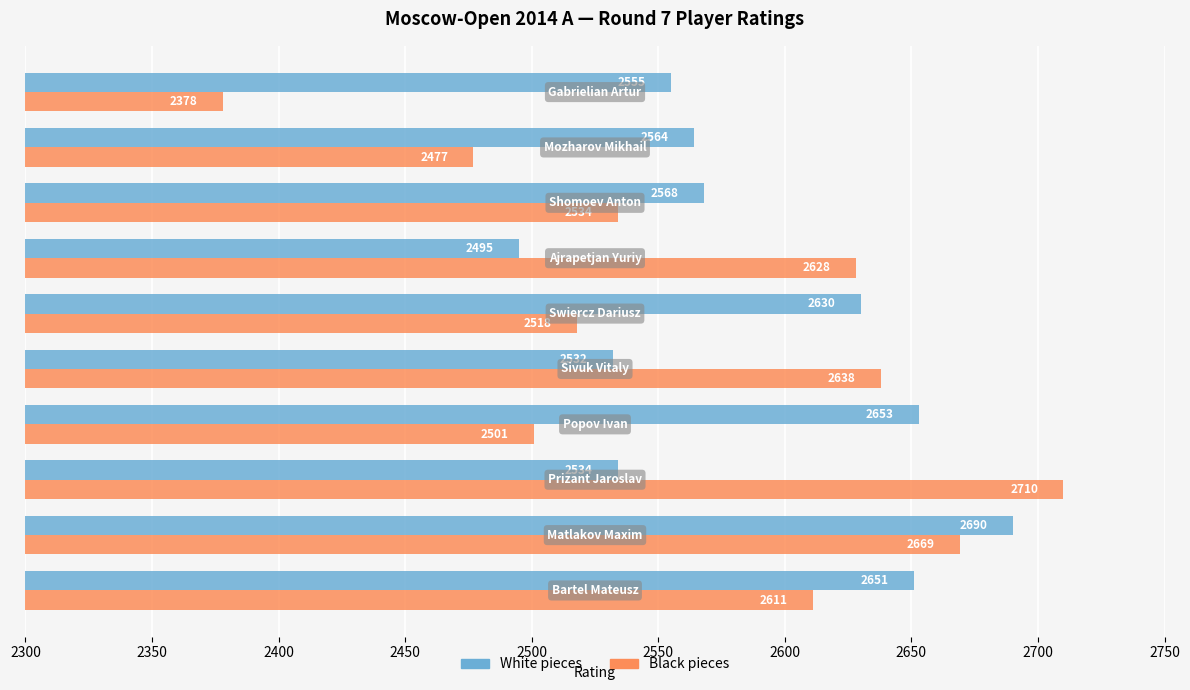

What is the greatest value displayed?

2710